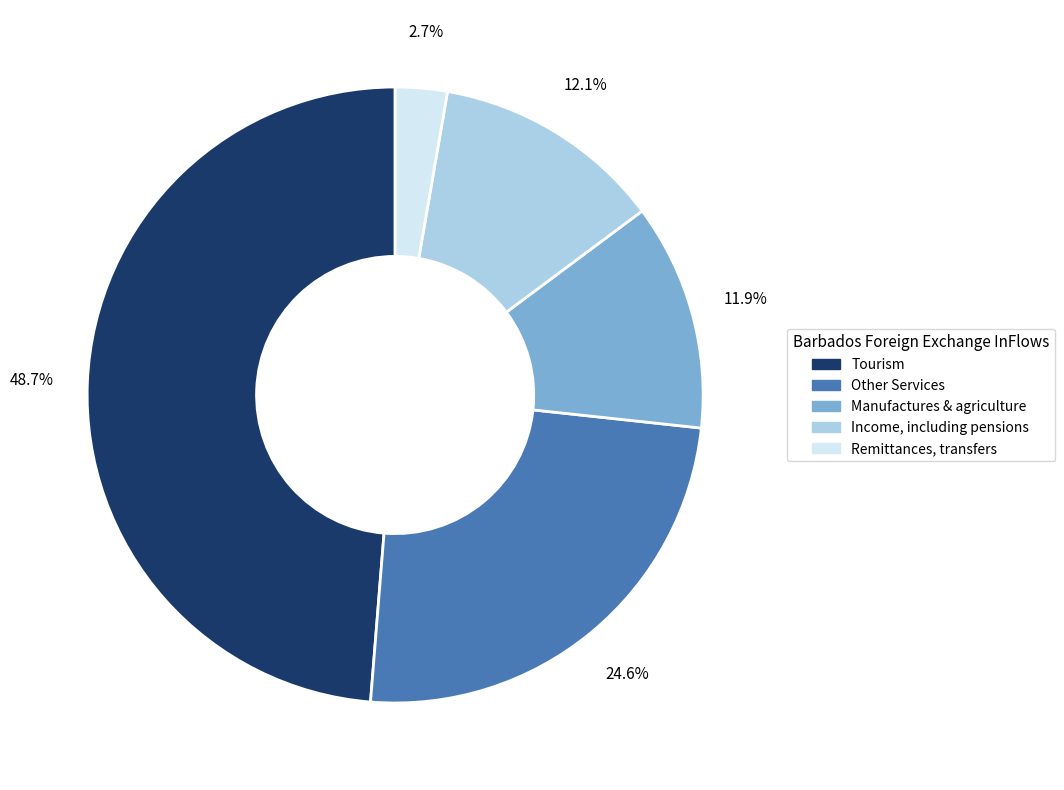

Is it true that Manufactures & agriculture is 1% of the pie?

False